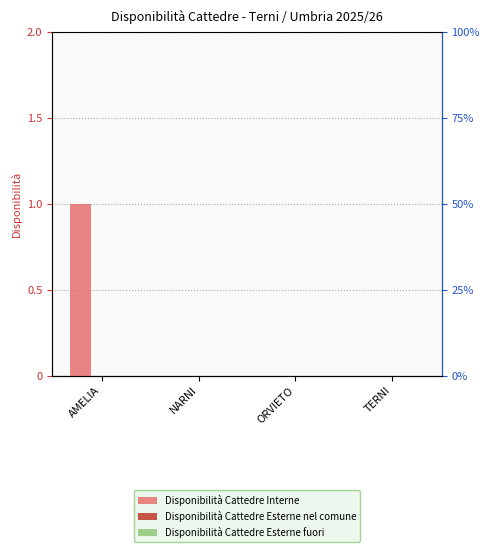

What is the spread (max minus min) of values at AMELIA?

1